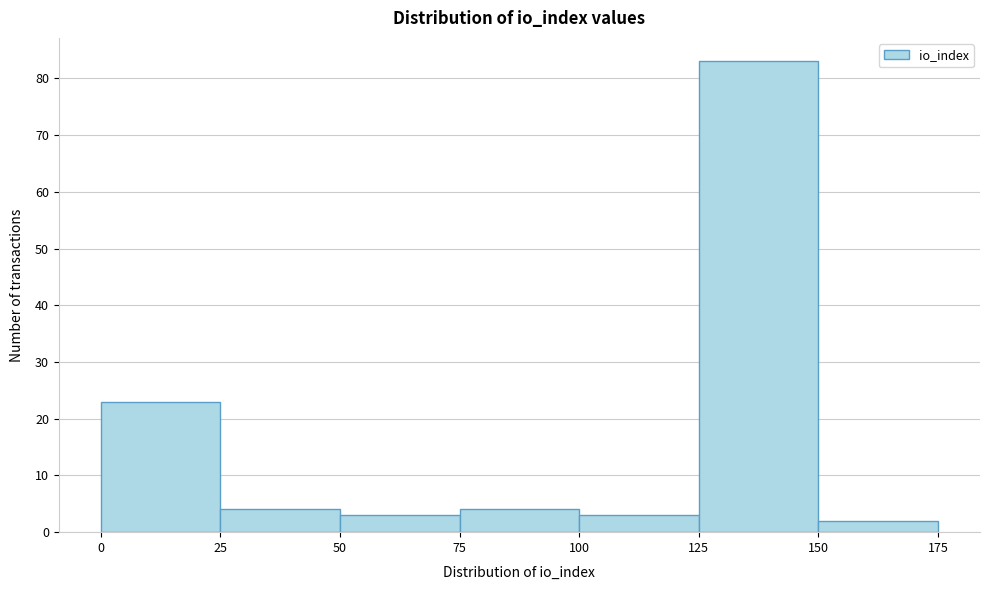

What is the height of the bar covering 100 to 125 on the x-axis? The values are not printed on the chart, so give them approximately, as read against the axis.

3